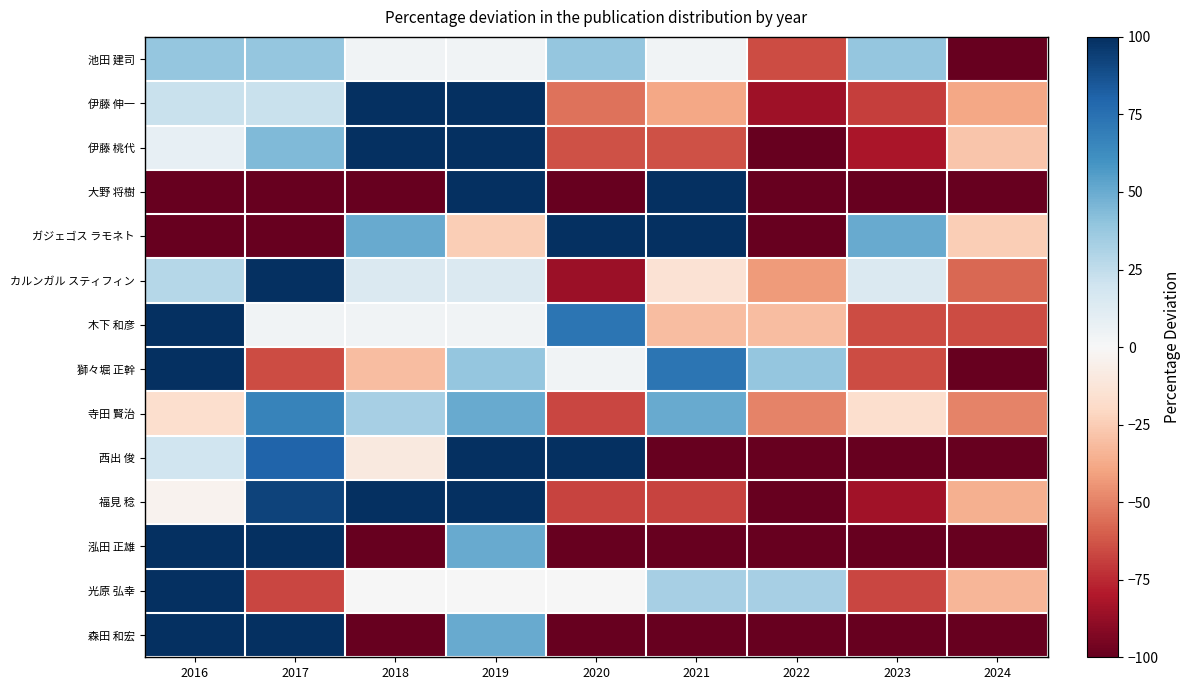

At how many categories does at least one series exceed 359?

1